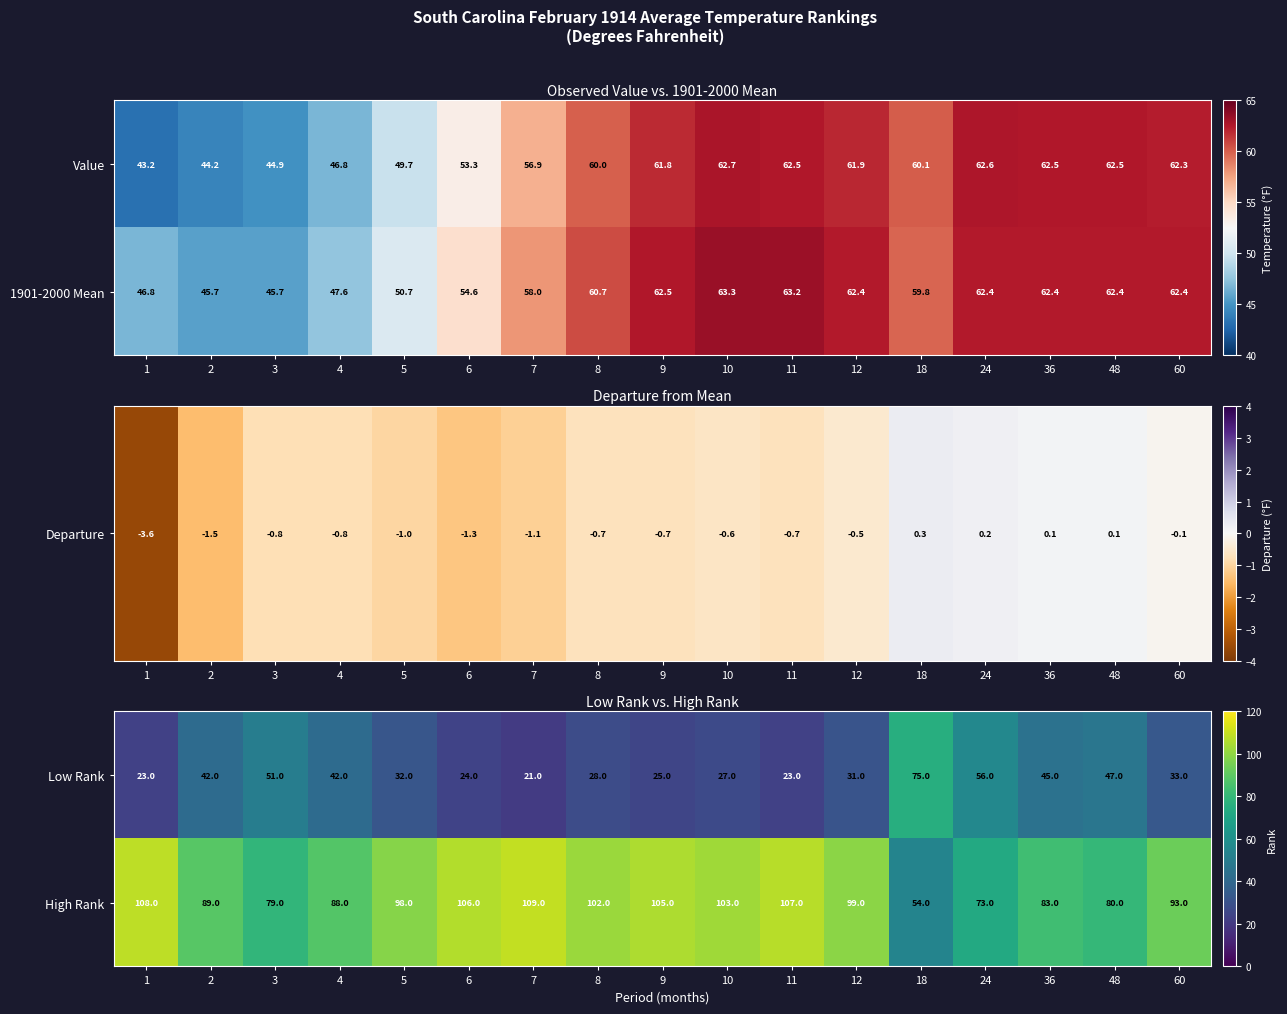

Is it true that High Rank equals 93 at 60?

True